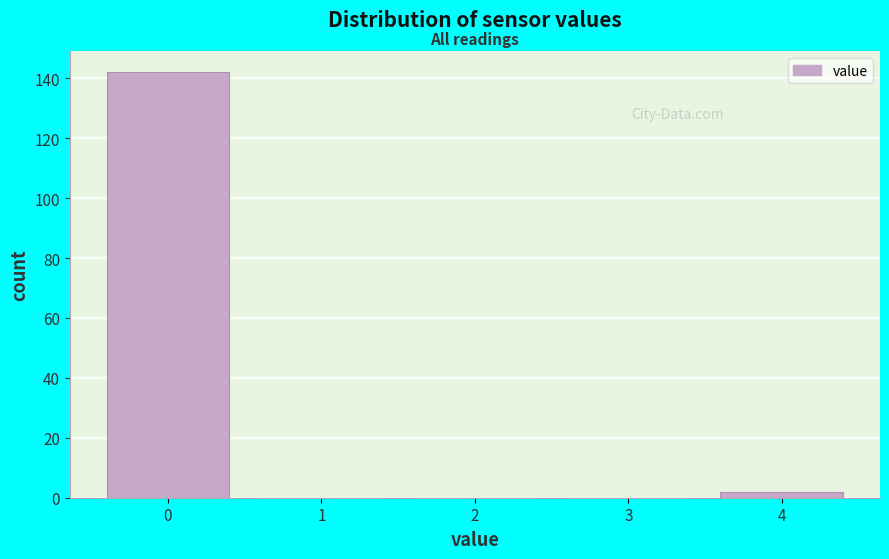

Over which range of the x-axis is the bar tallest?

-0.5 to 0.5